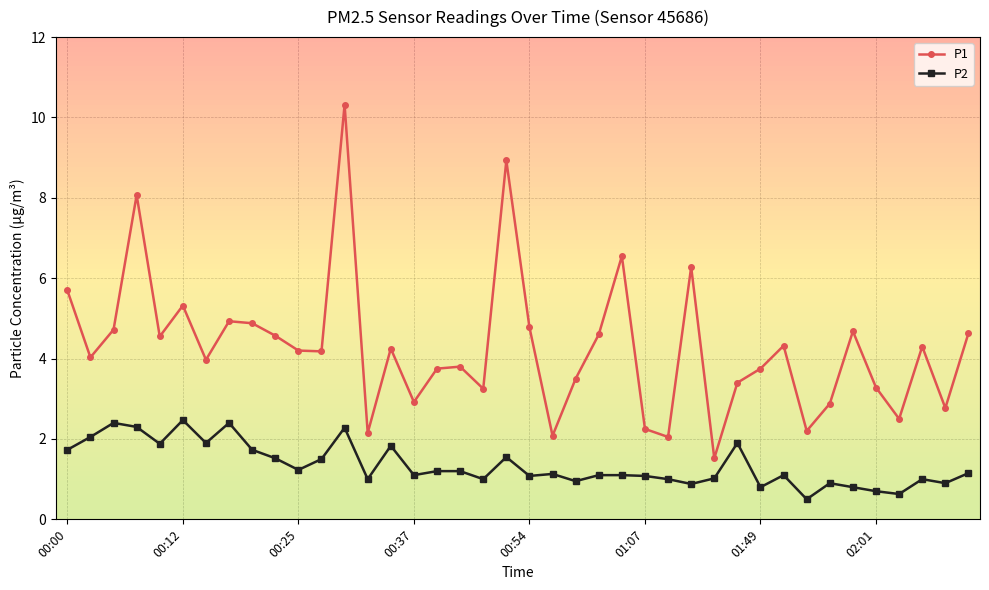

What is the value of the P1 point at the 31st from the left?

3.8